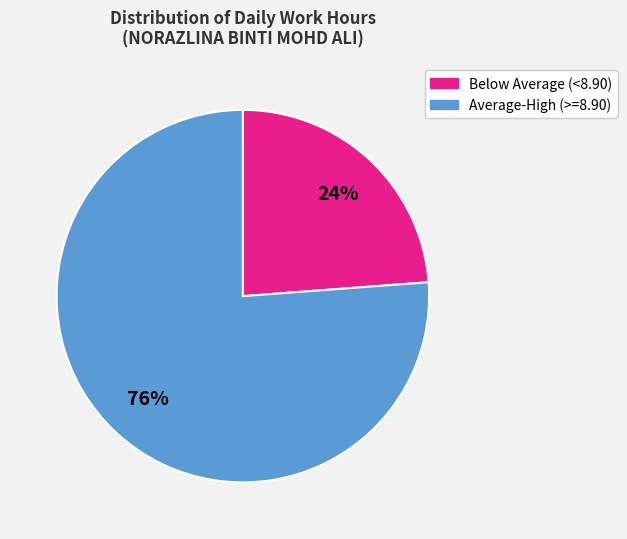

To the nearest percent, what is the average slice percentage?

50%